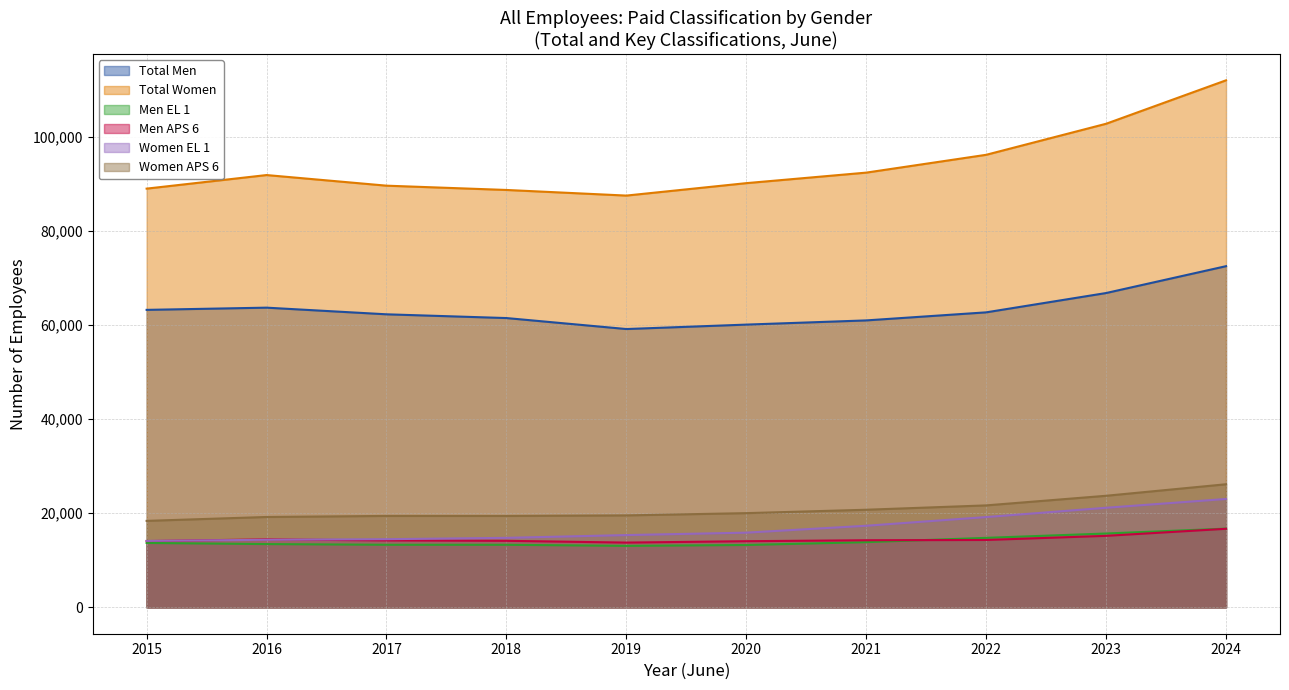

How many lines are shown in the chart?

6